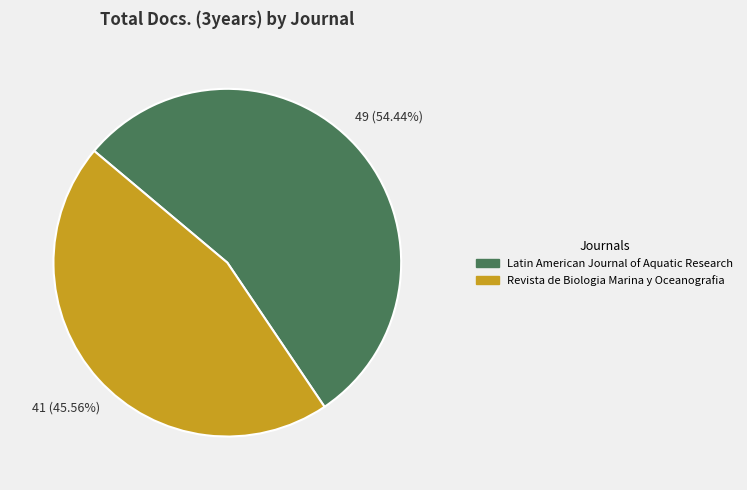

To the nearest percent, what portion does Revista de Biologia Marina y Oceanografia represent?

46%